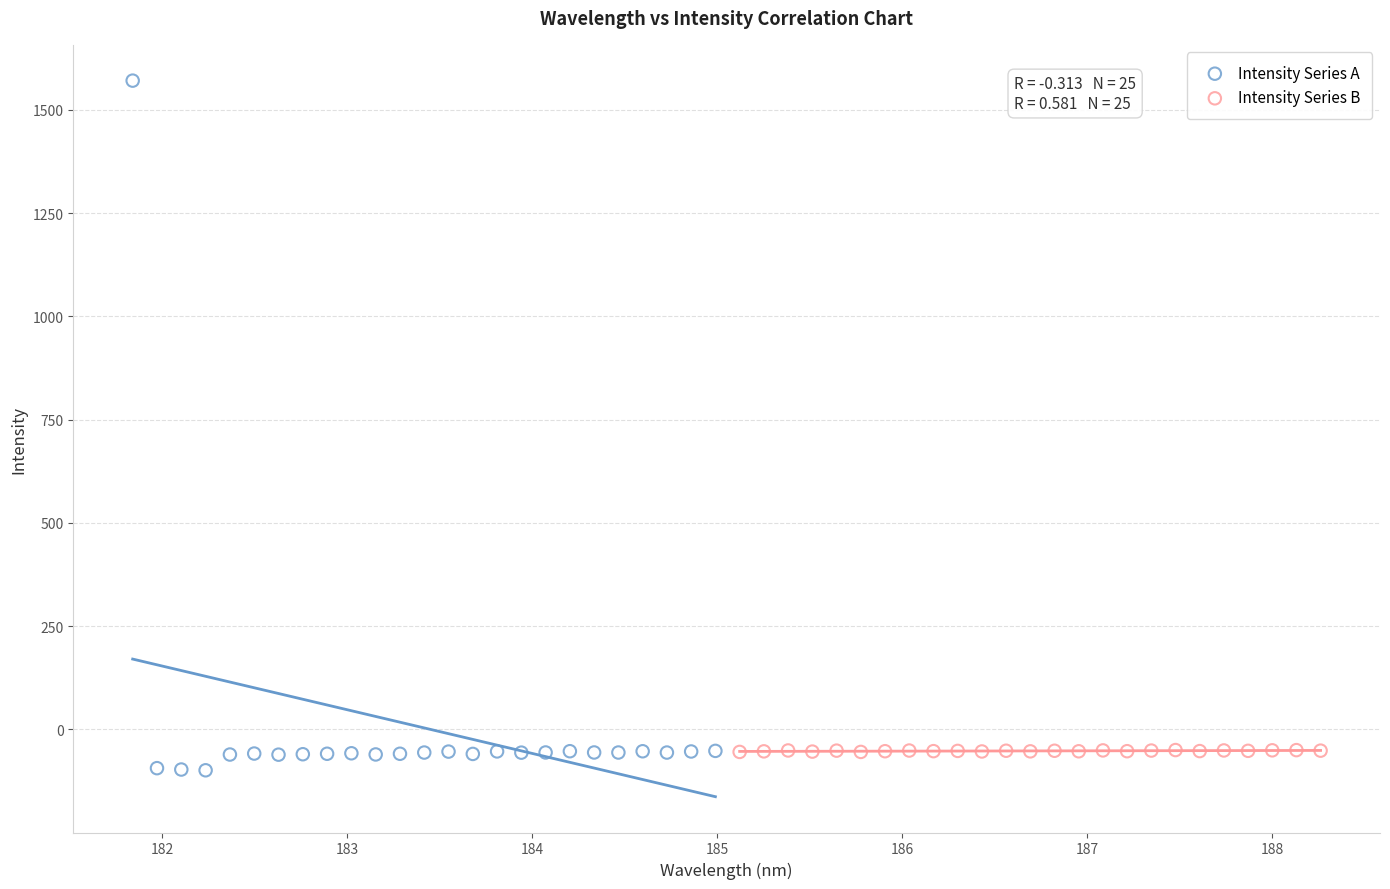

Which series has the largest Y range (max minus min)?

Intensity Series A